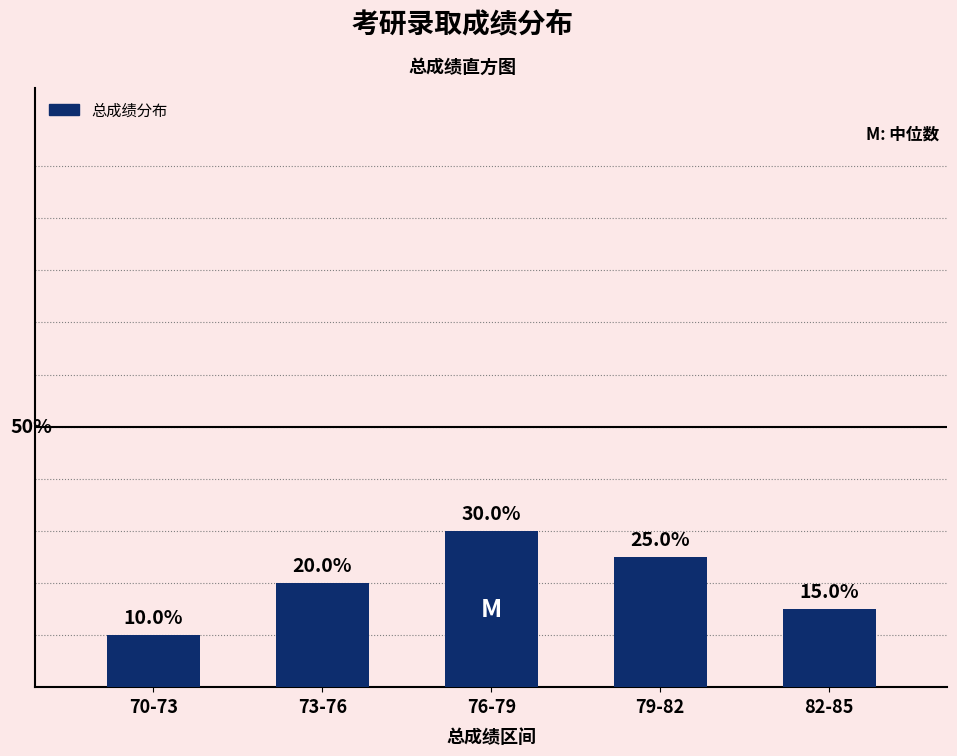

Which has a higher value, 70-73 or 79-82?

79-82